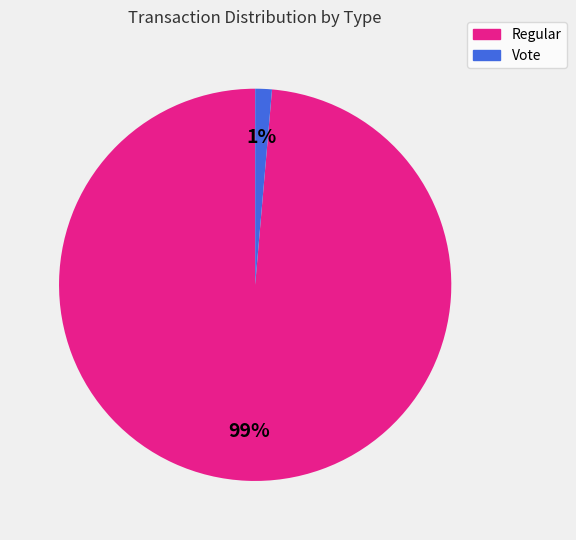

True or false: Vote accounts for 1% of the total.

True